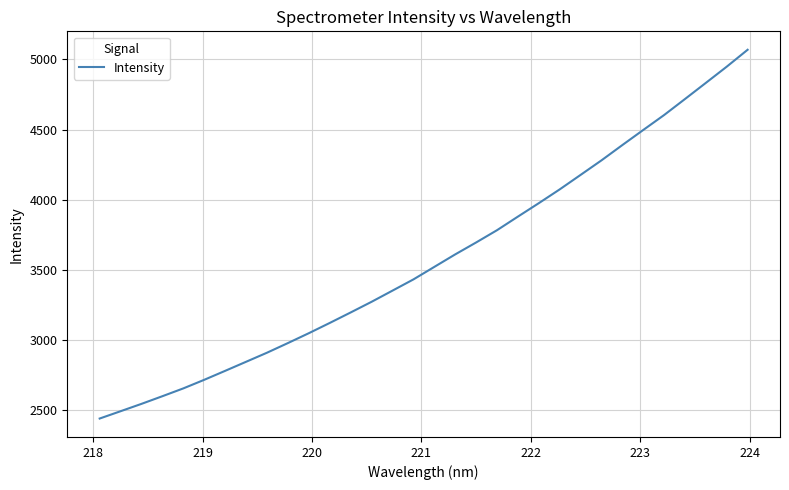

What is the greatest value displayed?

5069.4